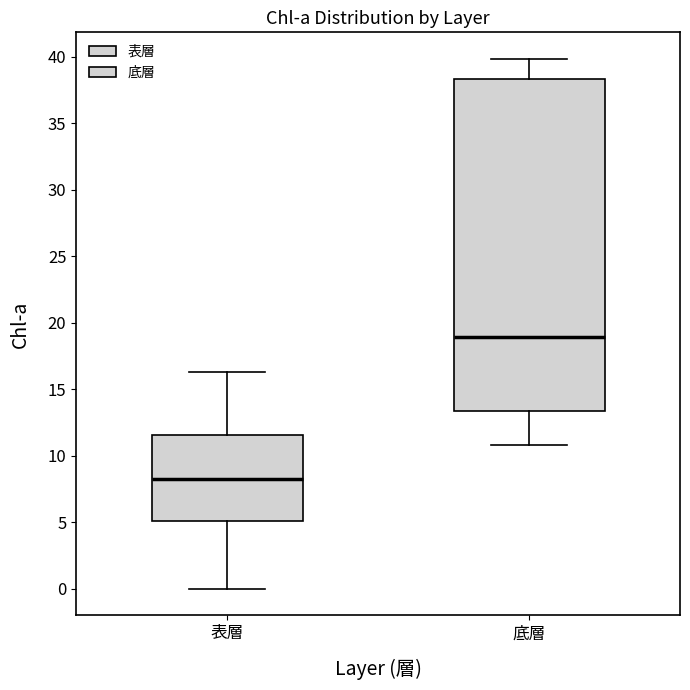

Reading left to right, transcribe this box plot: for each box, give where its median line is, the range the box spans, and where its two whiskers end, as read against the y-axis. The values are not printed on the chart, so give them approximately, as read against the axis.

表層: median 8.5, box 5.0 to 11.5, whiskers 0.0 to 16.5
底層: median 19.0, box 13.5 to 38.5, whiskers 11.0 to 40.0